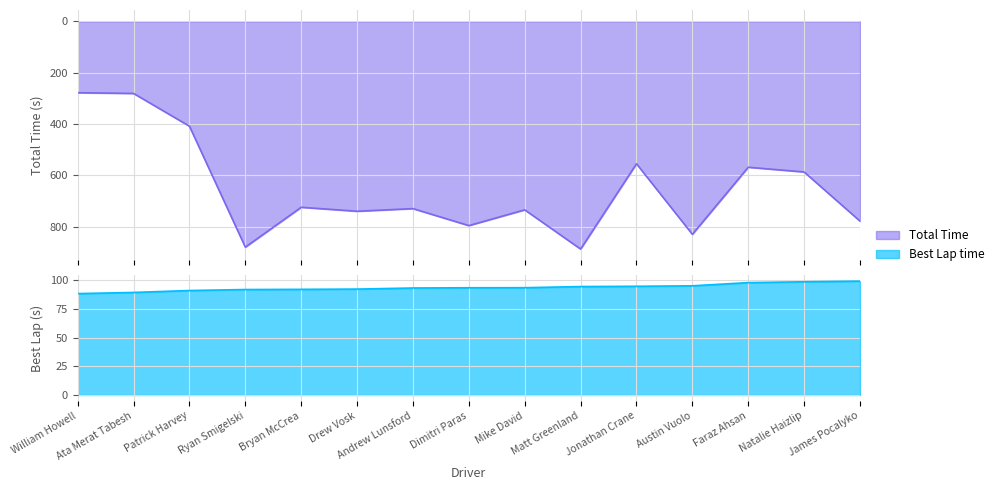

Reading left to right, list all the values displayed in this chart.

Total Time: William Howell=278.0	Ata Merat Tabesh=280.8	Patrick Harvey=408.4	Ryan Smigelski=879.7	Bryan McCrea=724.4	Drew Vosk=739.8	Andrew Lunsford=729.6	Dimitri Paras=795.8	Mike David=734.3	Matt Greenland=887.2	Jonathan Crane=554.8	Austin Vuolo=829.7	Faraz Ahsan=568.4	Natalie Haizlip=586.7	James Pocalyko=778.3
Best Lap time: William Howell=88.4	Ata Merat Tabesh=89.4	Patrick Harvey=91.1	Ryan Smigelski=92.0	Bryan McCrea=92.1	Drew Vosk=92.4	Andrew Lunsford=93.3	Dimitri Paras=93.5	Mike David=93.6	Matt Greenland=94.6	Jonathan Crane=94.8	Austin Vuolo=95.2	Faraz Ahsan=98.0	Natalie Haizlip=98.7	James Pocalyko=99.3